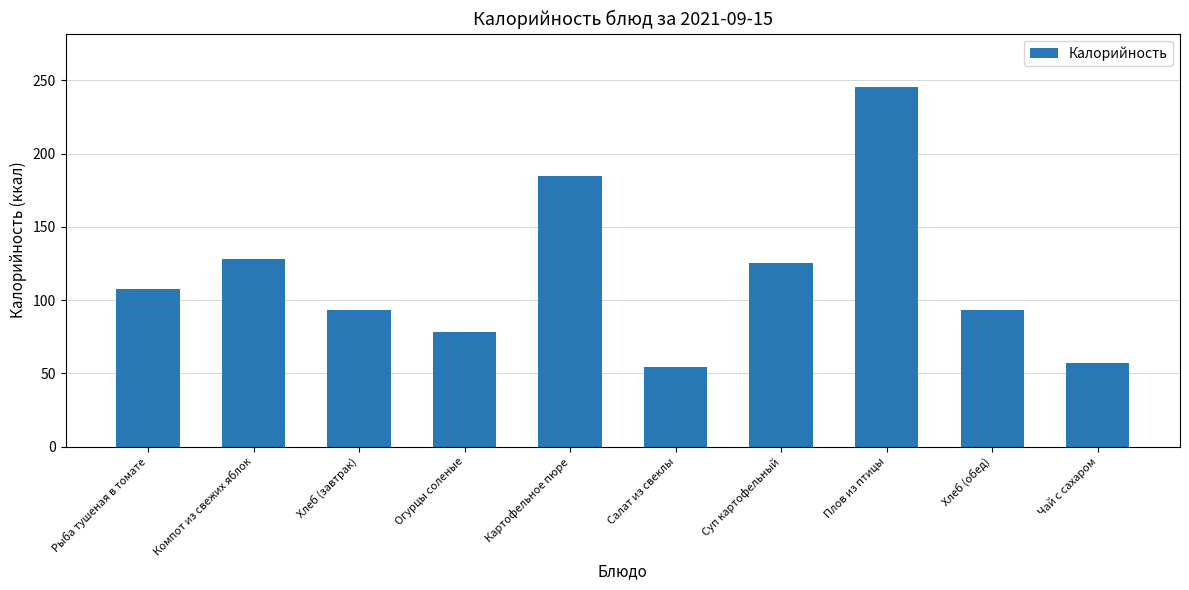

Reading left to right, what are all the values shown in this chart?

Рыба тушеная в томате=107.5	Компот из свежих яблок=127.8	Хлеб (завтрак)=93.2	Огурцы соленые=78.1	Картофельное пюре=185.0	Салат из свеклы=54.3	Суп картофельный=125.5	Плов из птицы=245.1	Хлеб (обед)=93.2	Чай с сахаром=57.3